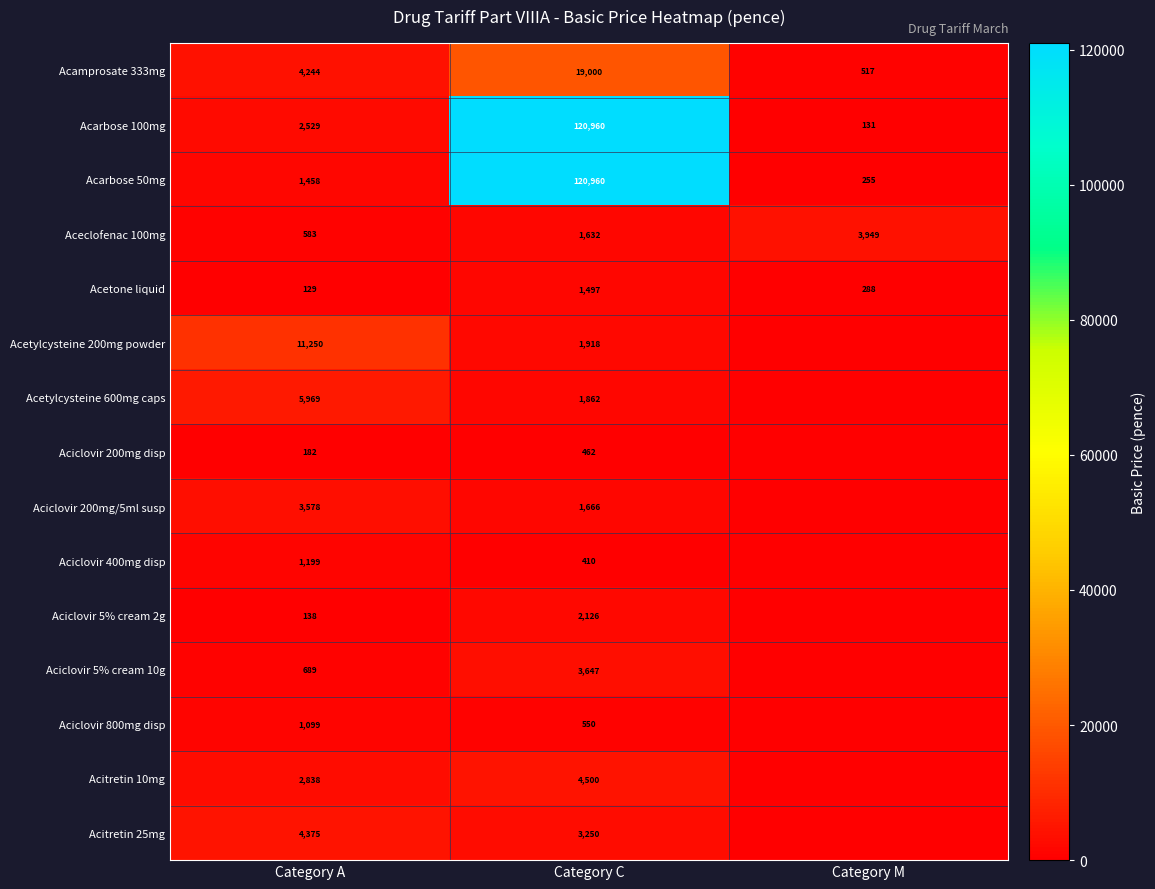

At which label is Acetone liquid closest to 813?

Category M